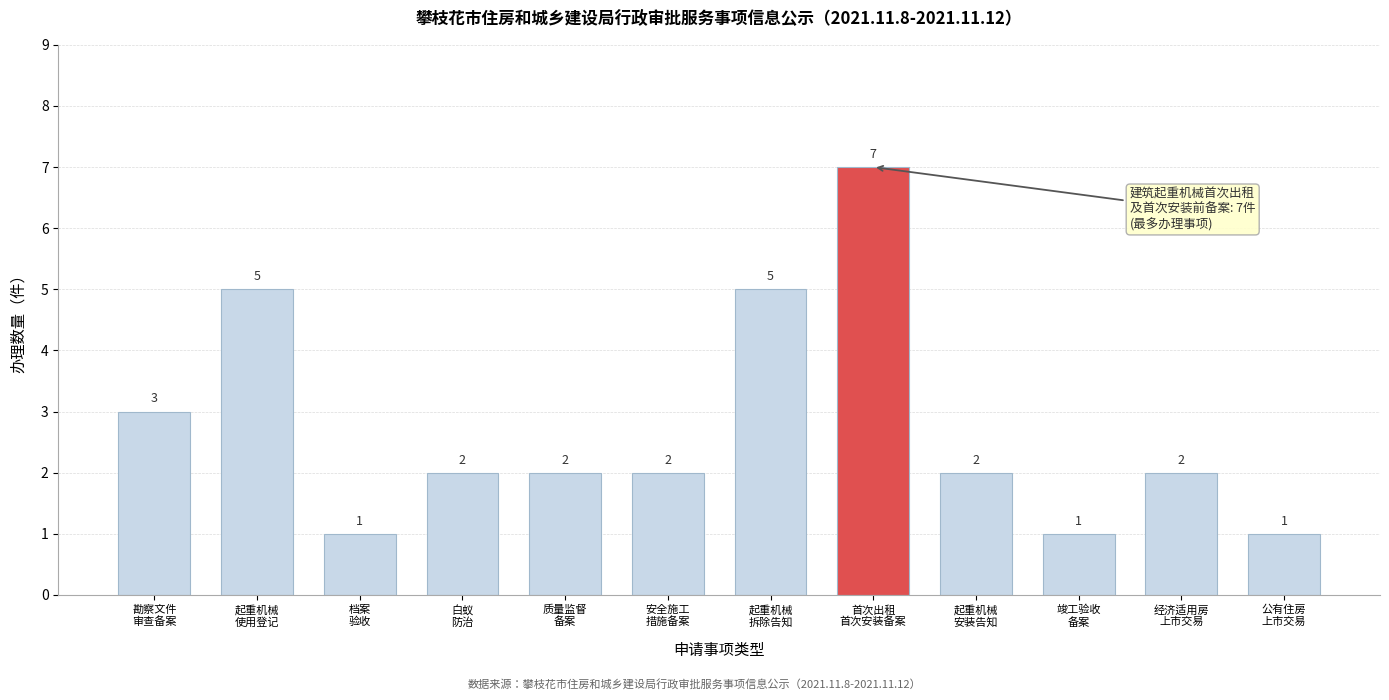

Reading left to right, transcribe all the data shown in this chart.

3	5	1	2	2	2	5	7	2	1	2	1